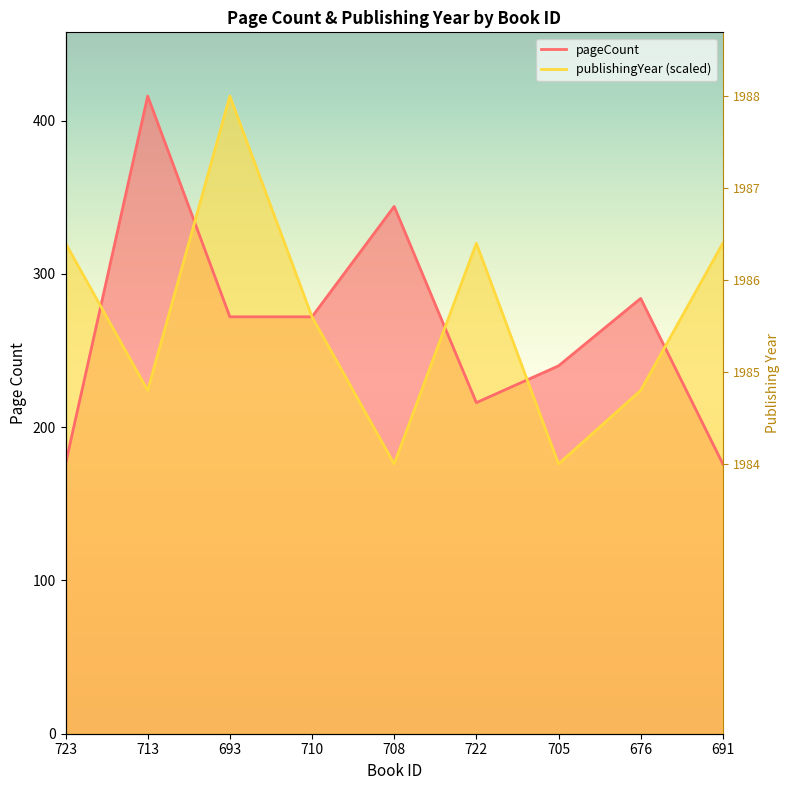

How many values in the publishingYear series exceed 271?

5